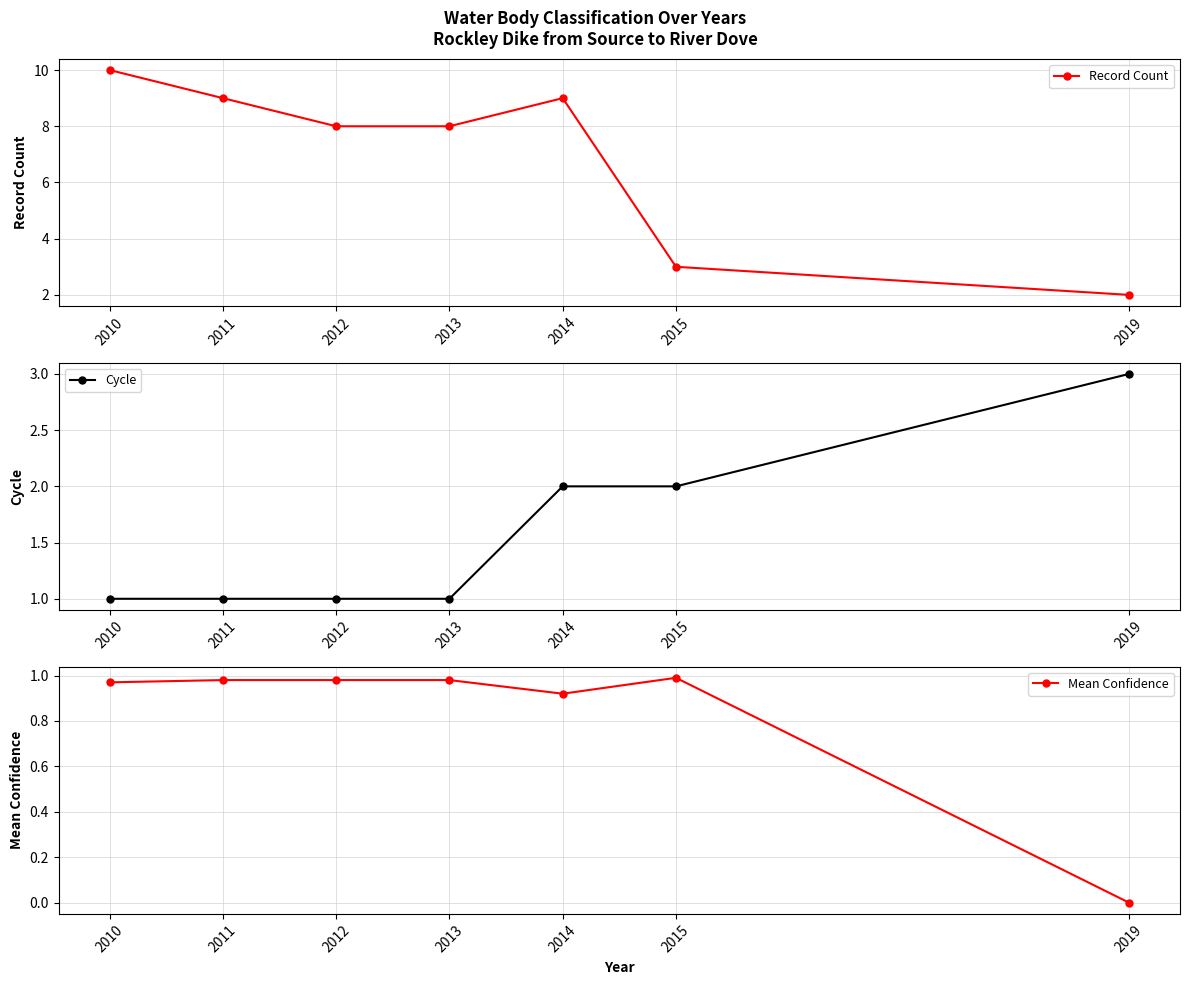

True or false: Mean Confidence and Cycle cross at least once.

False